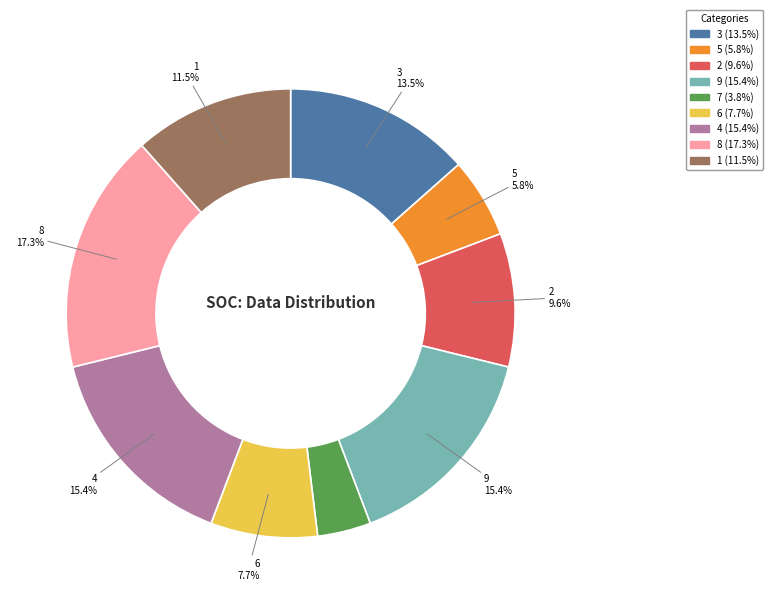

The 6 slice represents 15% of the pie. True or false?

False